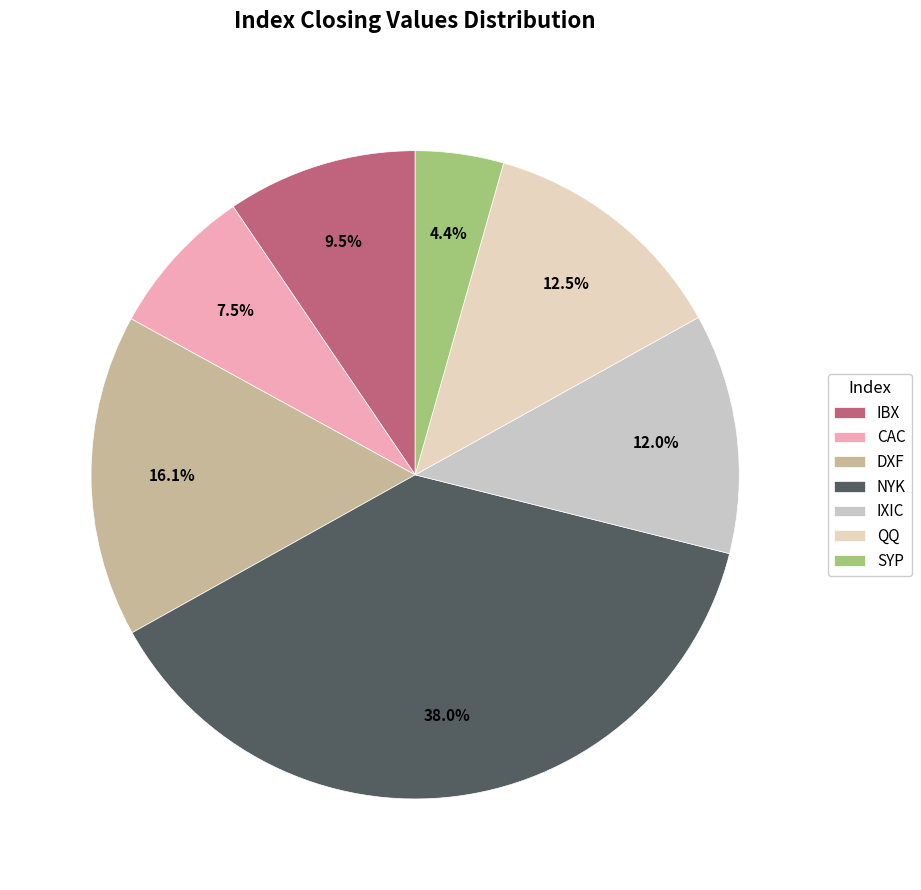

To the nearest percent, what is the difference between the largest and smallest slice percentages?

34%